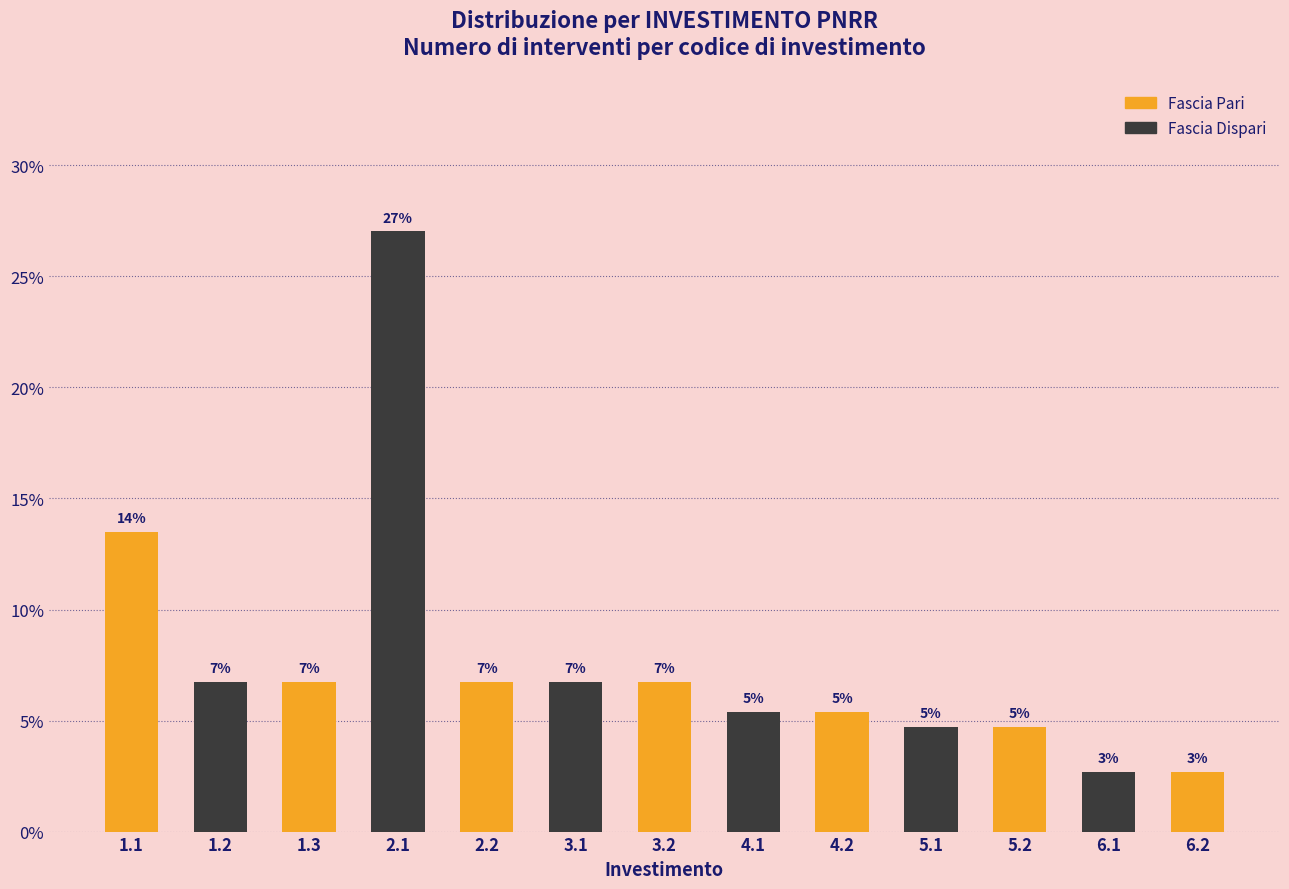

How many bars are there in total?

13